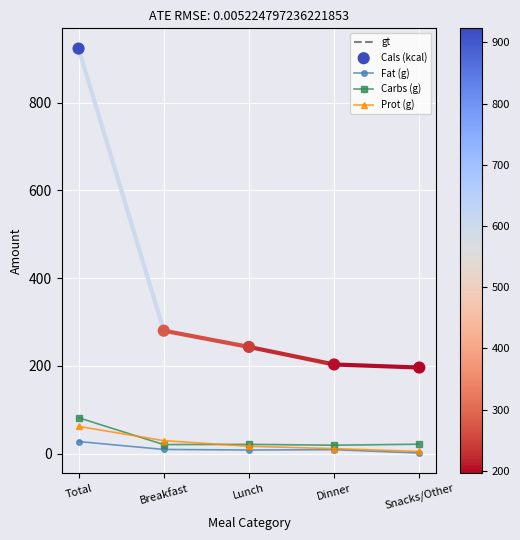

What is the total value across all series at Snacks/Other?

223.2